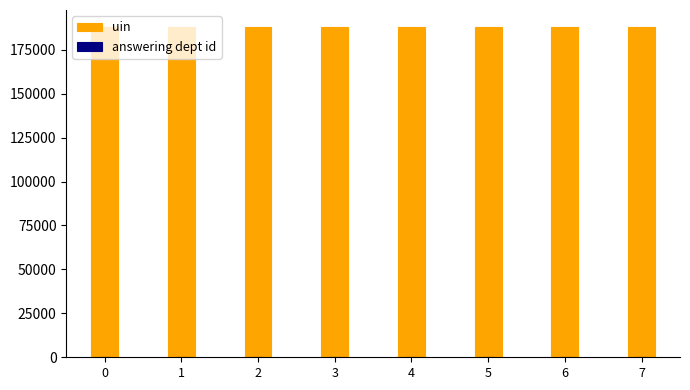

Where does the uin series first go above 188163?

5